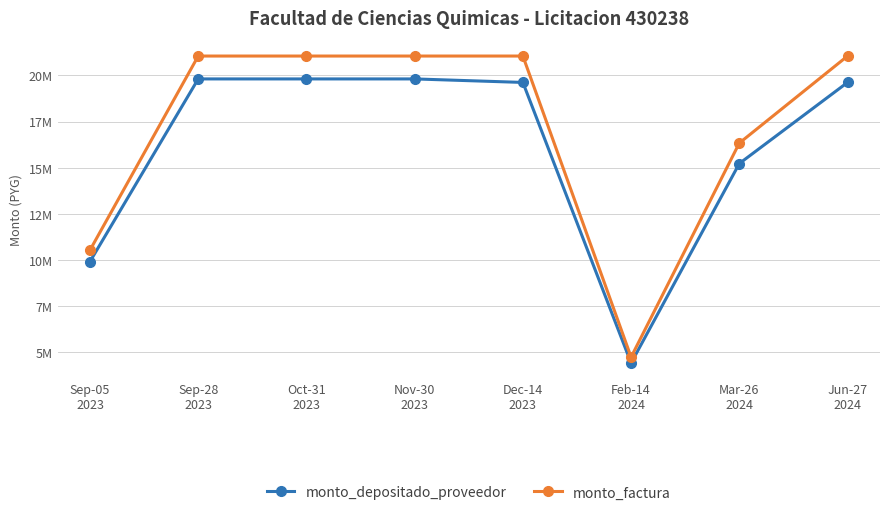

Is this an area chart (filled region under the line)?

No